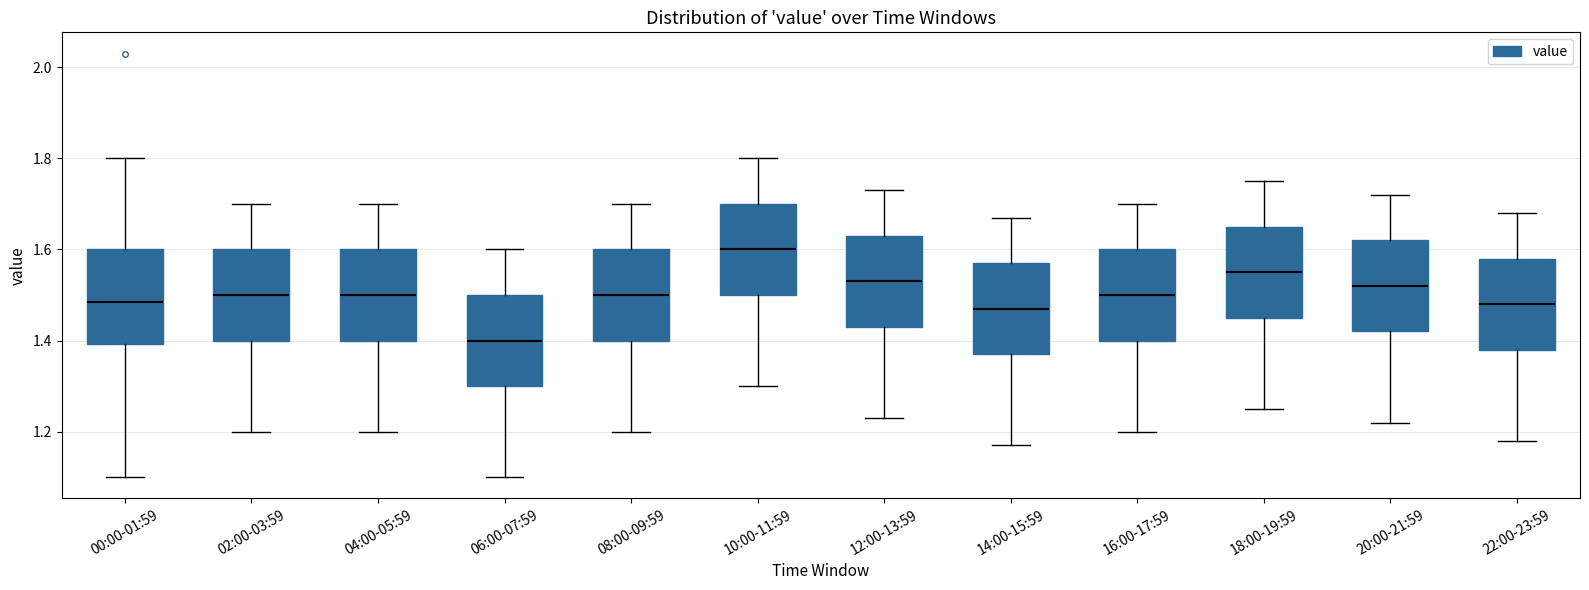

Where does the upper whisker of the box for 08:00-09:59 end on the y-axis? The values are not printed on the chart, so give them approximately, as read against the axis.

1.70